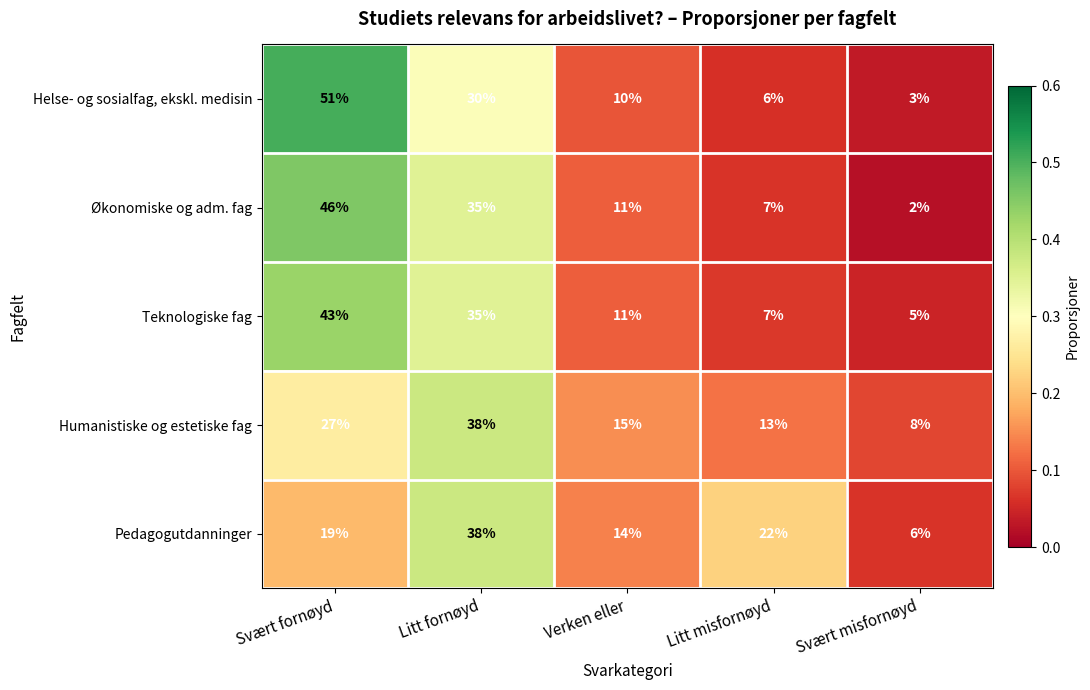

Reading left to right, what are all the values shown in this chart?

Helse- og sosialfag, ekskl. medisin: Svært fornøyd=51	Litt fornøyd=30	Verken eller=10	Litt misfornøyd=6	Svært misfornøyd=3
Økonomiske og adm. fag: Svært fornøyd=46	Litt fornøyd=35	Verken eller=11	Litt misfornøyd=7	Svært misfornøyd=2
Teknologiske fag: Svært fornøyd=43	Litt fornøyd=35	Verken eller=11	Litt misfornøyd=7	Svært misfornøyd=5
Humanistiske og estetiske fag: Svært fornøyd=27	Litt fornøyd=38	Verken eller=15	Litt misfornøyd=13	Svært misfornøyd=8
Pedagogutdanninger: Svært fornøyd=19	Litt fornøyd=38	Verken eller=14	Litt misfornøyd=22	Svært misfornøyd=6